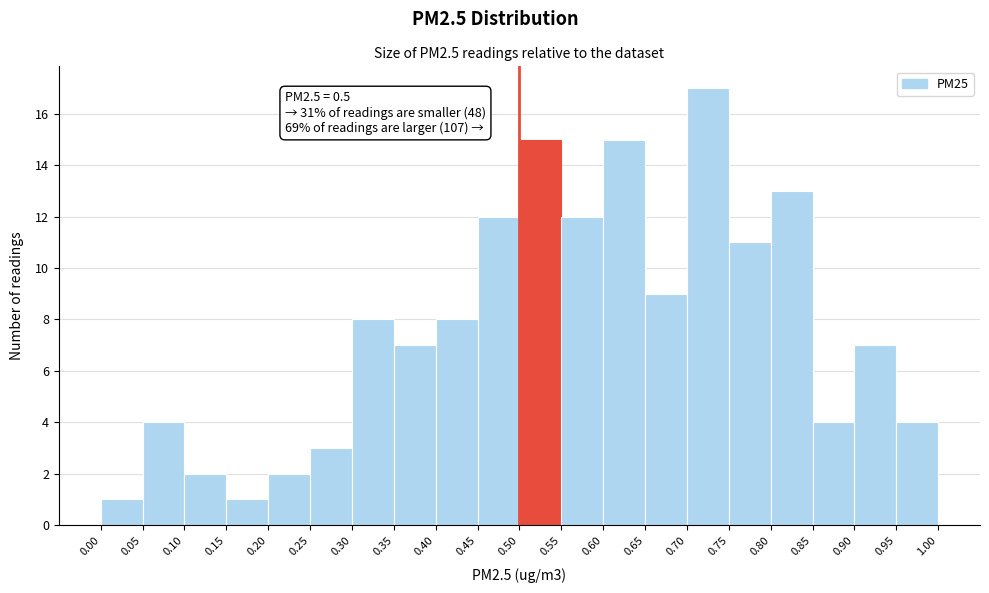

Over which range of the x-axis is the bar tallest?

0.70 to 0.75